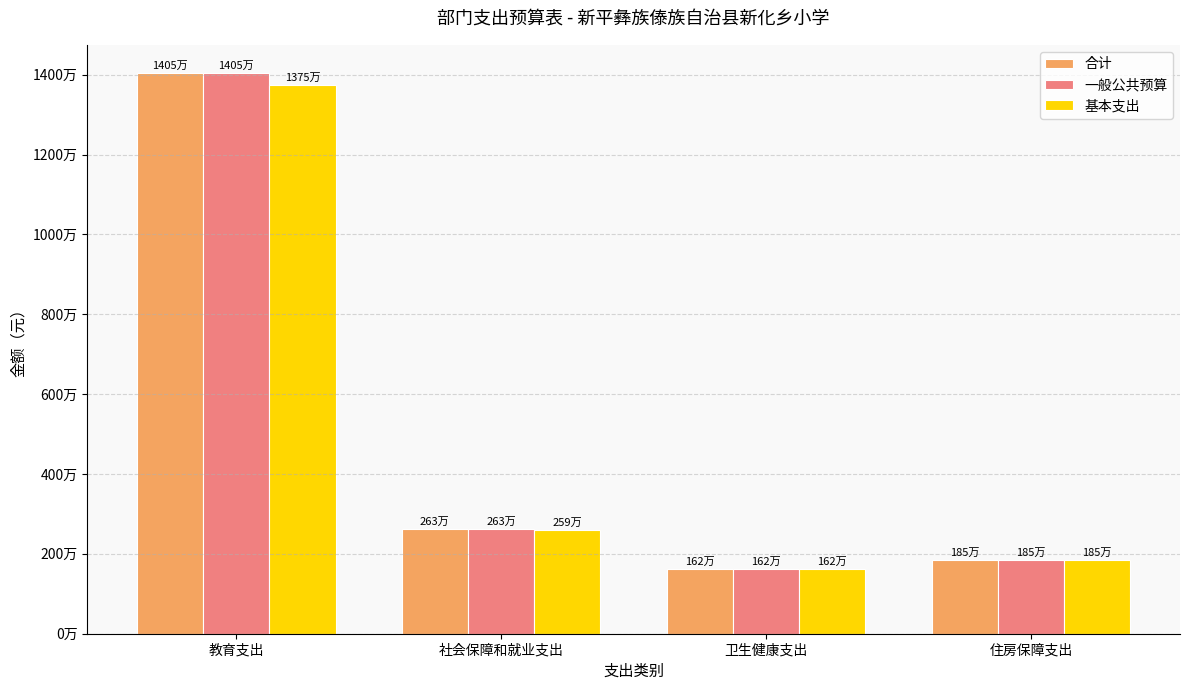

What are all the series names shown in the legend?

合计, 一般公共预算, 基本支出